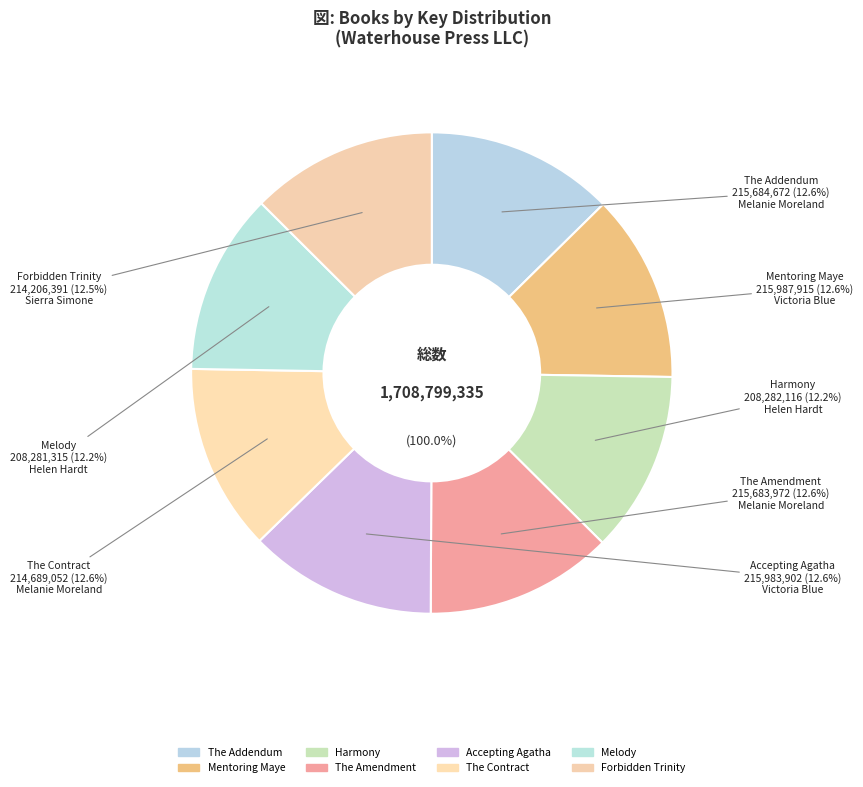

What is the largest slice in the pie chart?

Mentoring Maye